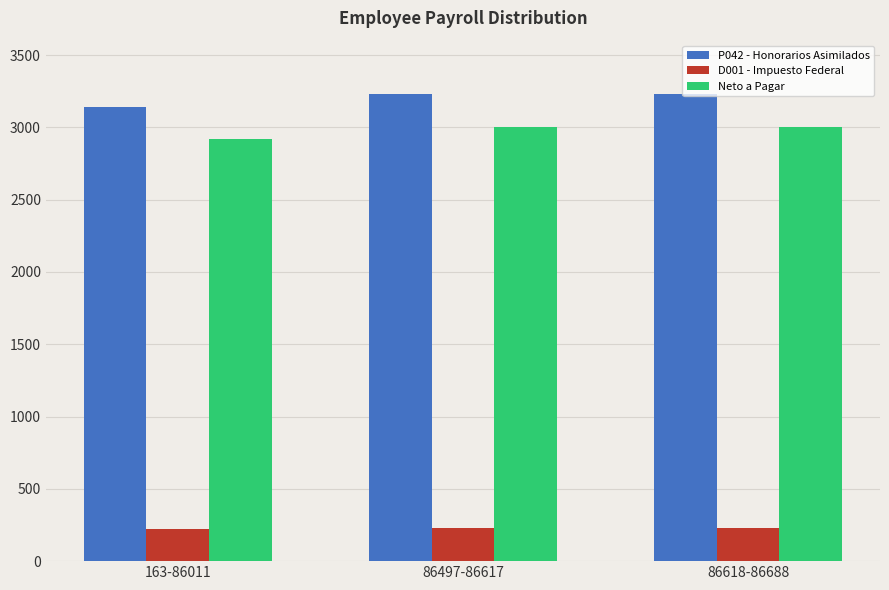

The value of P042 - Honorarios Asimilados at 86497-86617 is 4703.7. True or false?

False